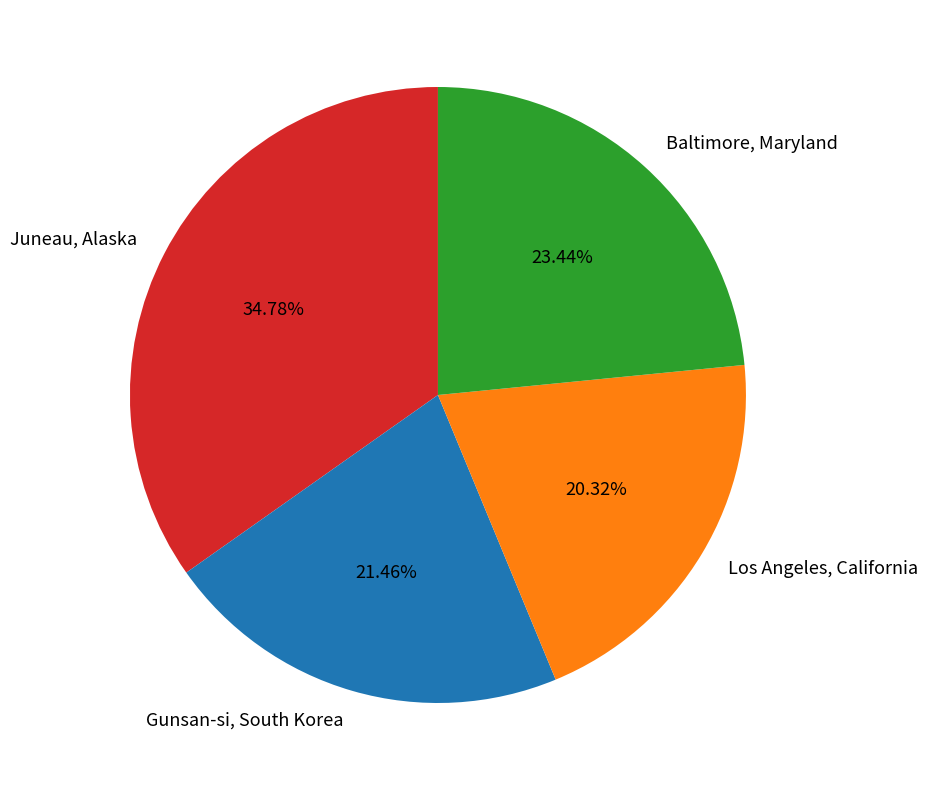

What is the total percentage of Juneau, Alaska and Baltimore, Maryland?

58.2%